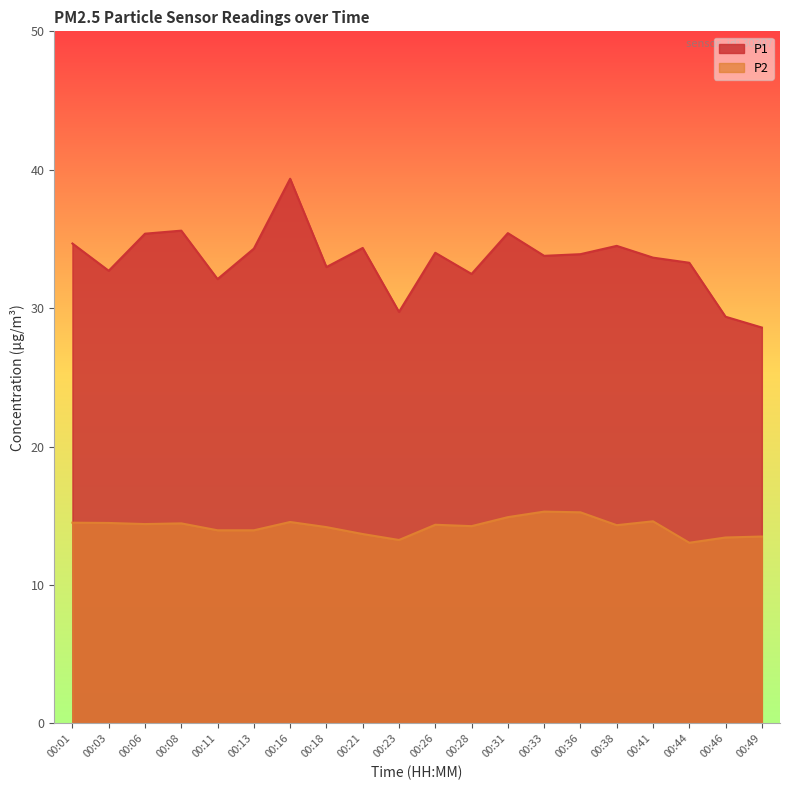

Rank the series by their average value, from highest to lowest.

P1, P2